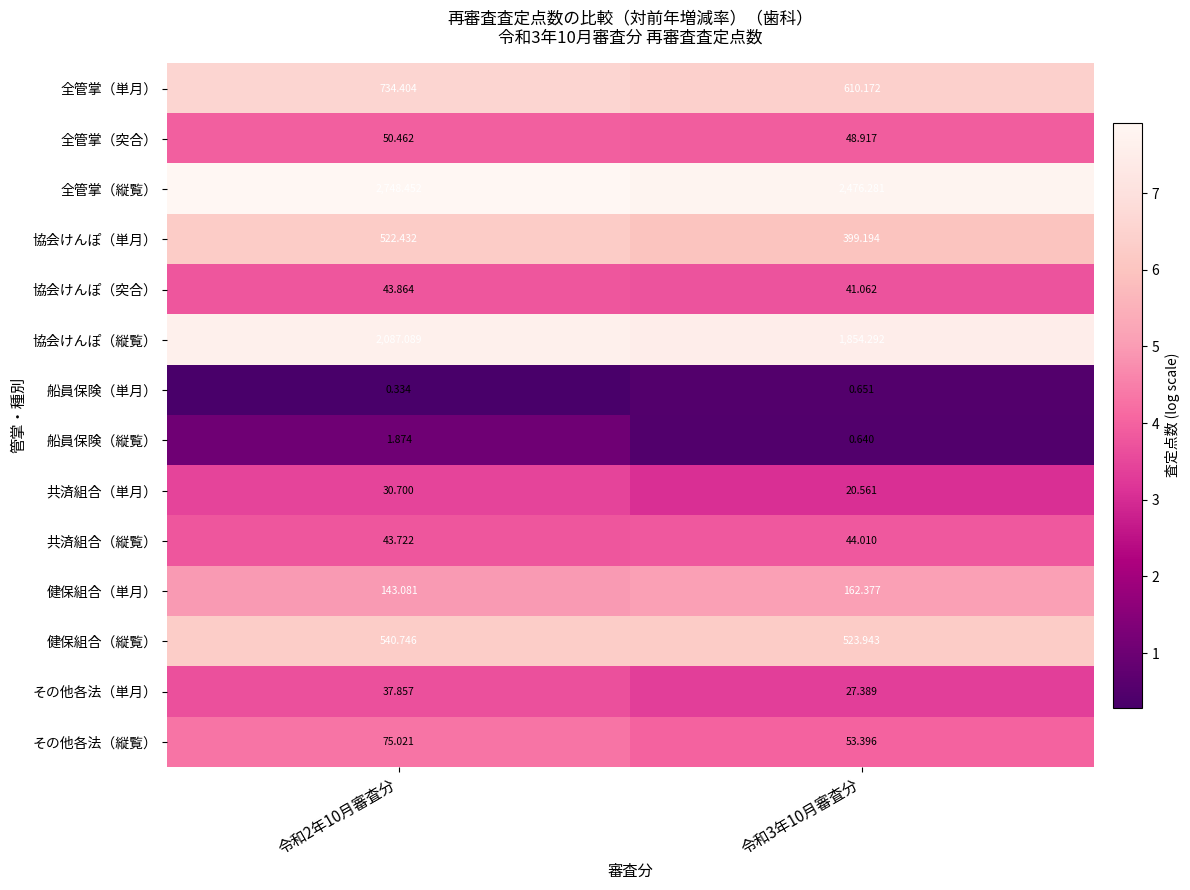

How many data points does each series have?

2